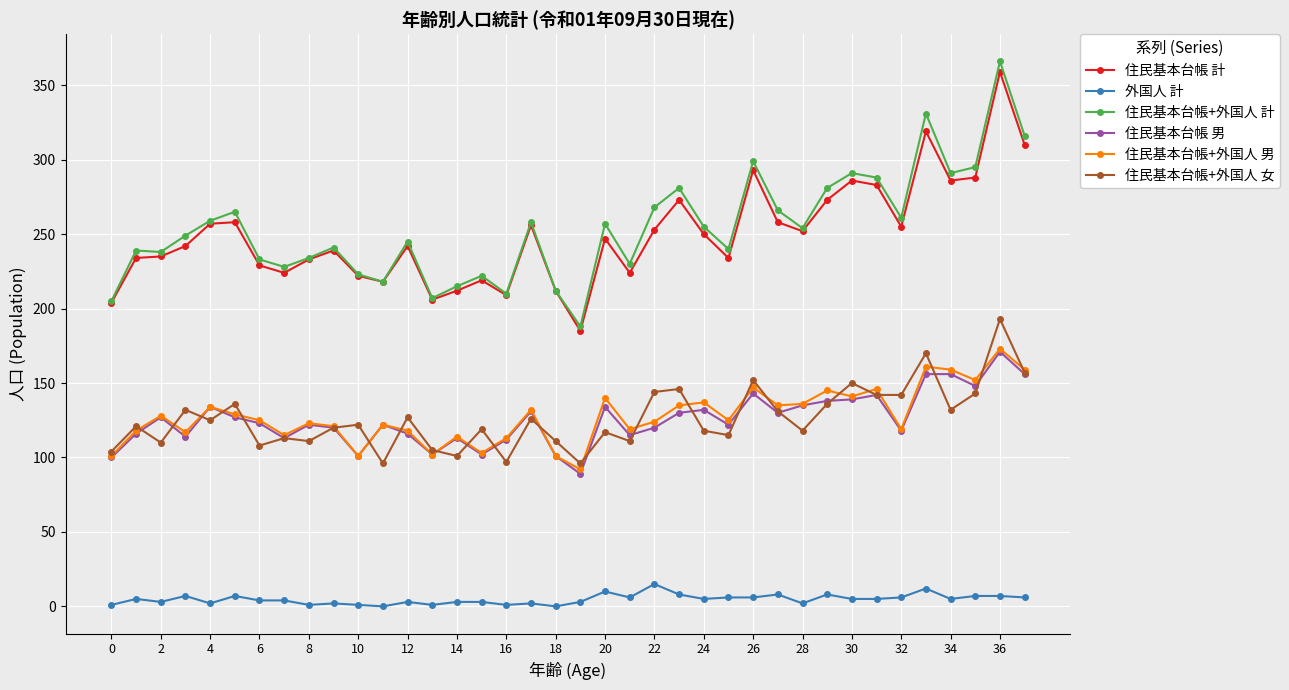

What is the greatest value displayed?

366